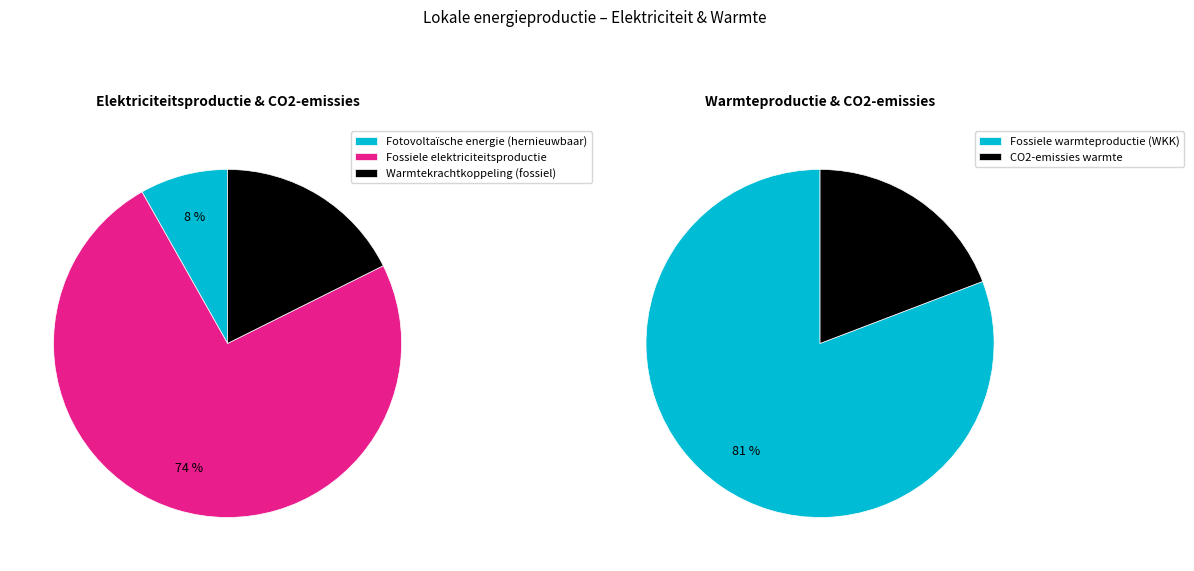

What percentage is NOT represented by Fotovoltaïsche energie?

91.8%